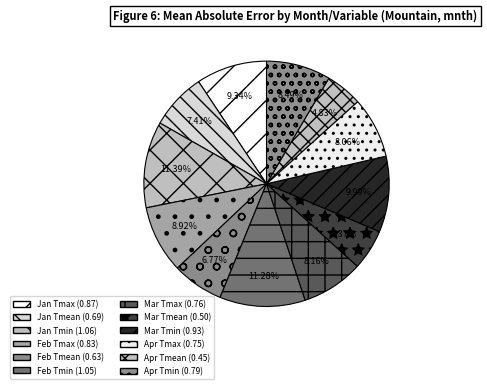

Does Apr Tmean represent more than half of the total?

No